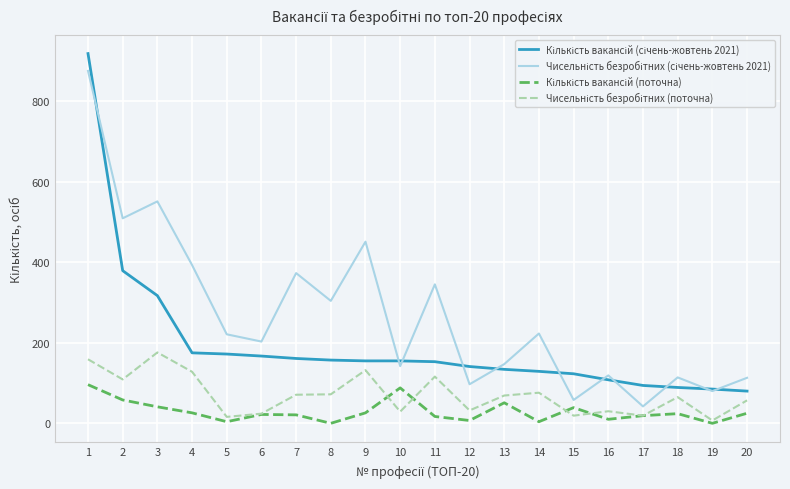

What is the maximum value shown in the chart?

918